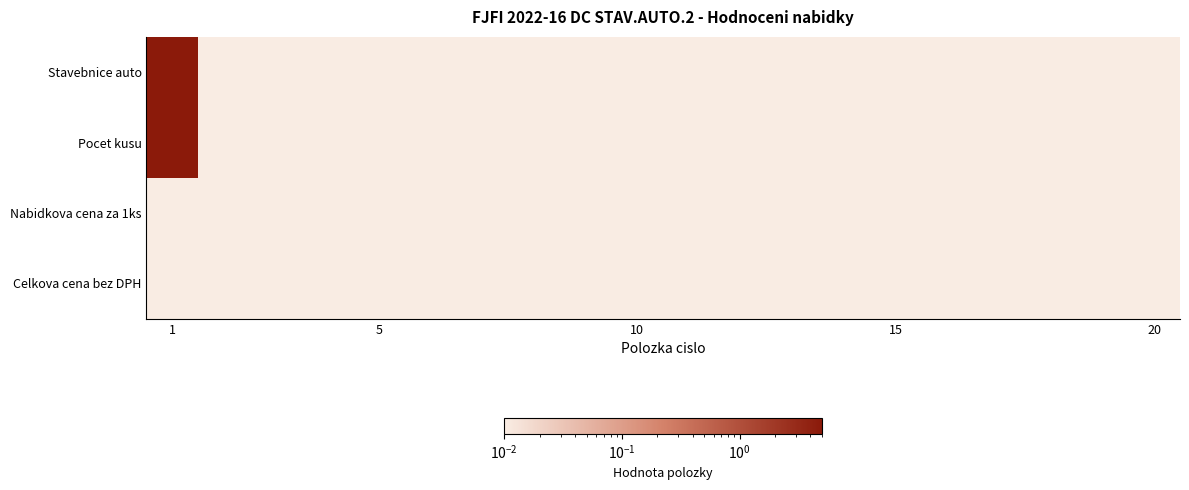

At which category is the sum across all series the highest?

1